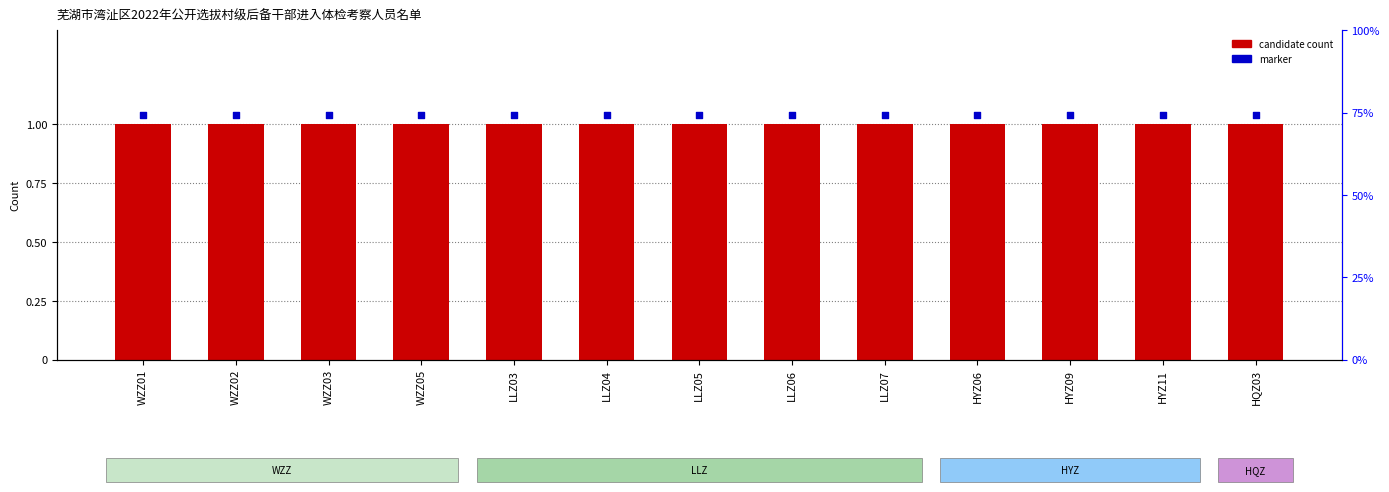

Which series contains the highest Y value?

marker